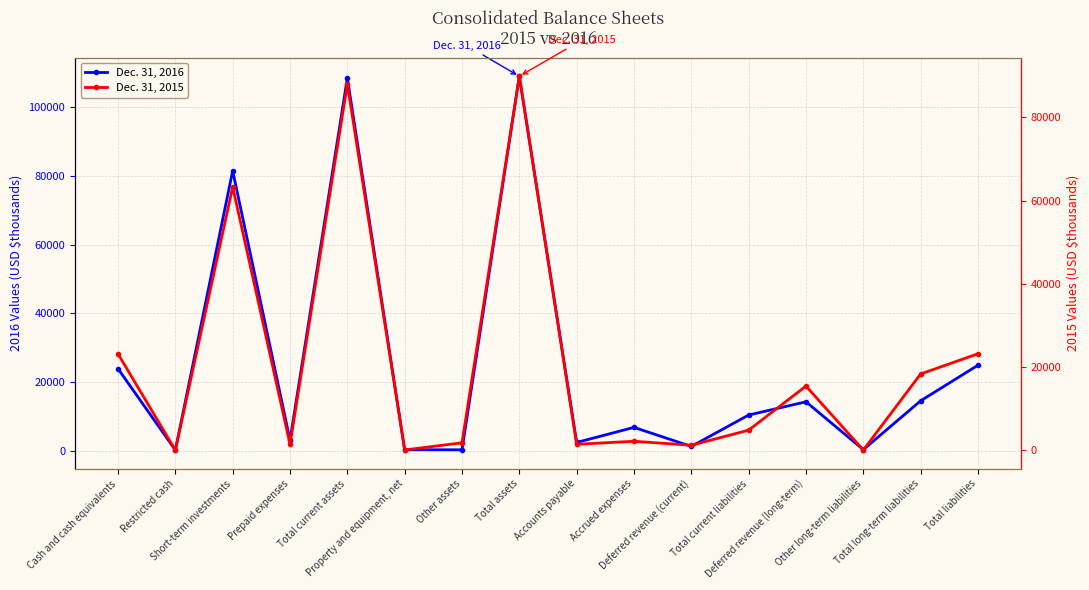

List the series in order of their overall mean, lowest first.

Dec. 31, 2015, Dec. 31, 2016